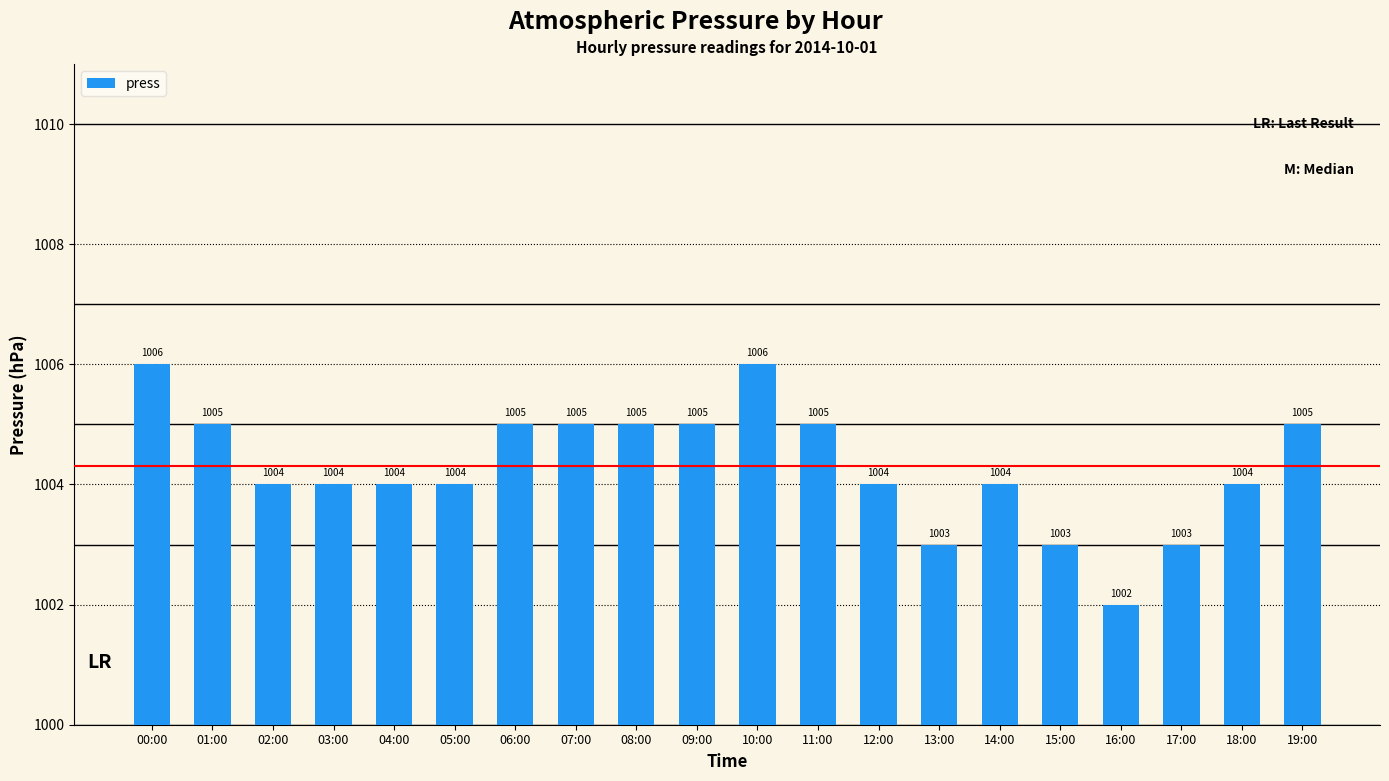

How many series are shown in this chart?

1